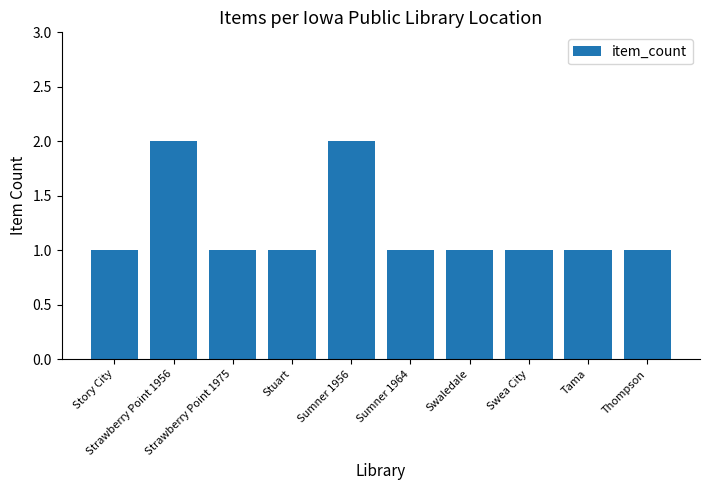

What is the difference between the second highest and minimum values?

1